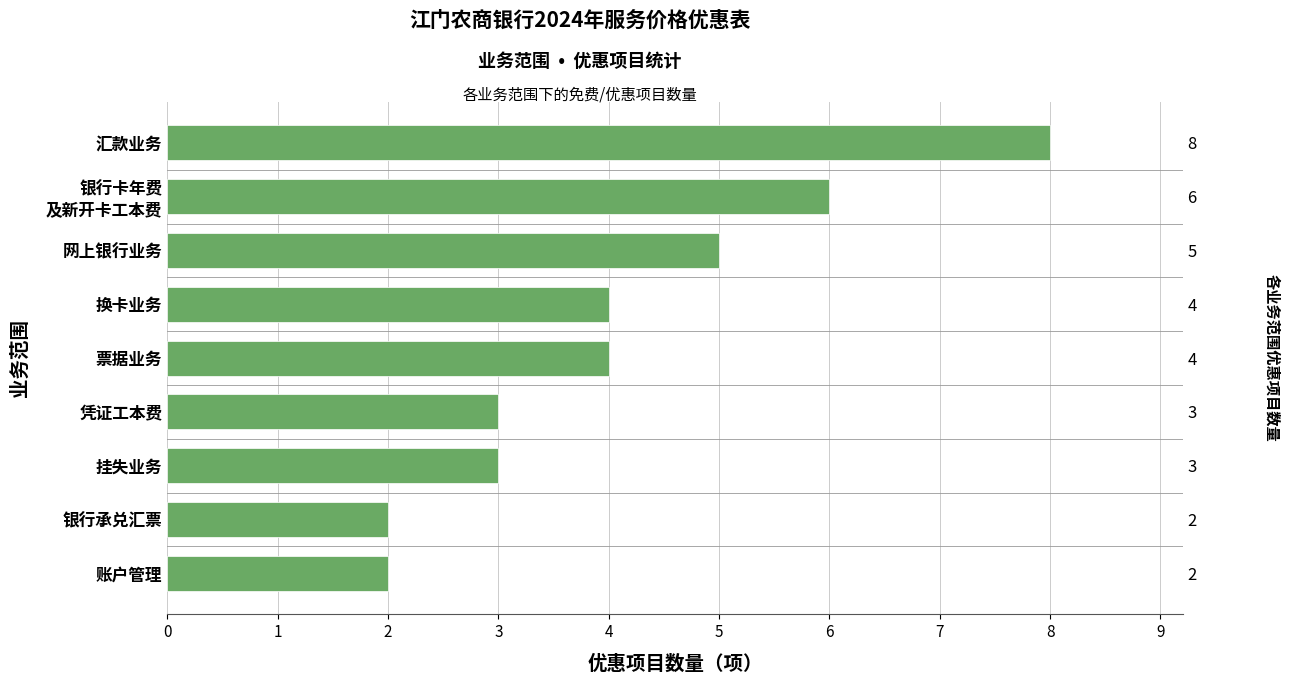

What is the minimum value shown in the chart?

2